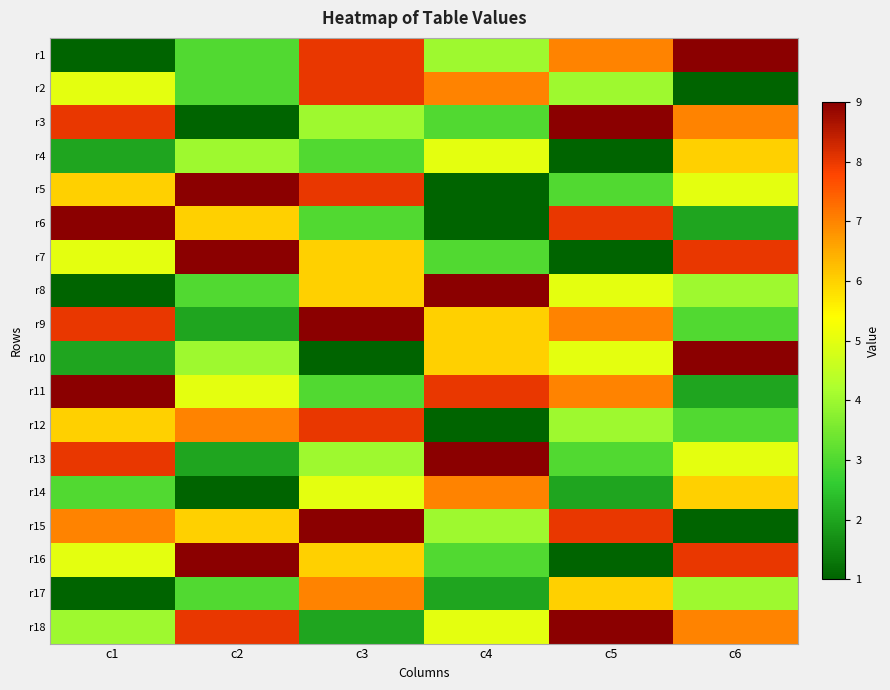

What is the smallest value displayed?

1